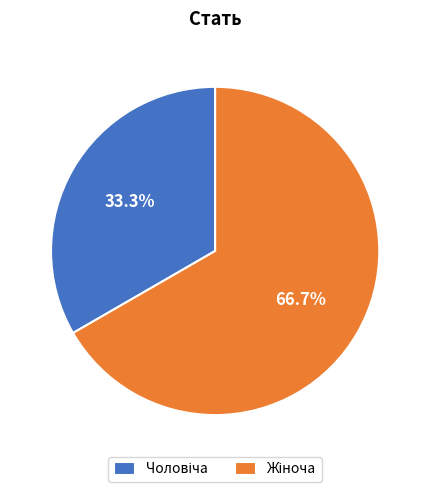

To the nearest percent, what is the difference between the largest and smallest slice percentages?

33%